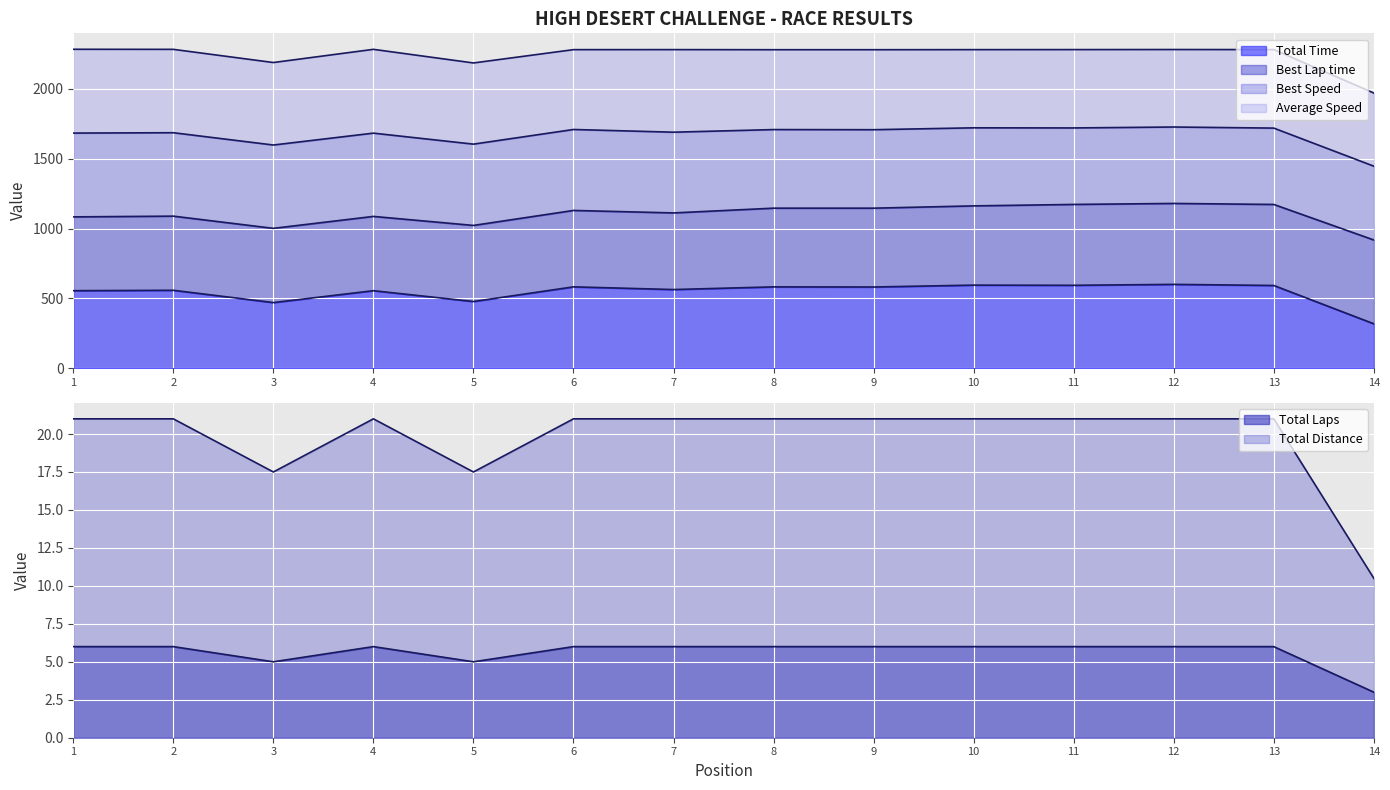

How many categories are shown in the chart?

14